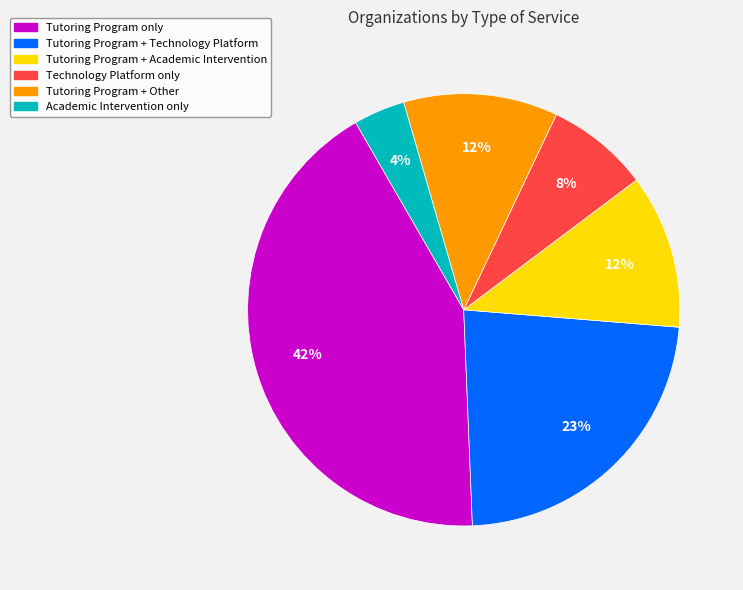

True or false: Tutoring Program + Academic Intervention accounts for 1% of the total.

False